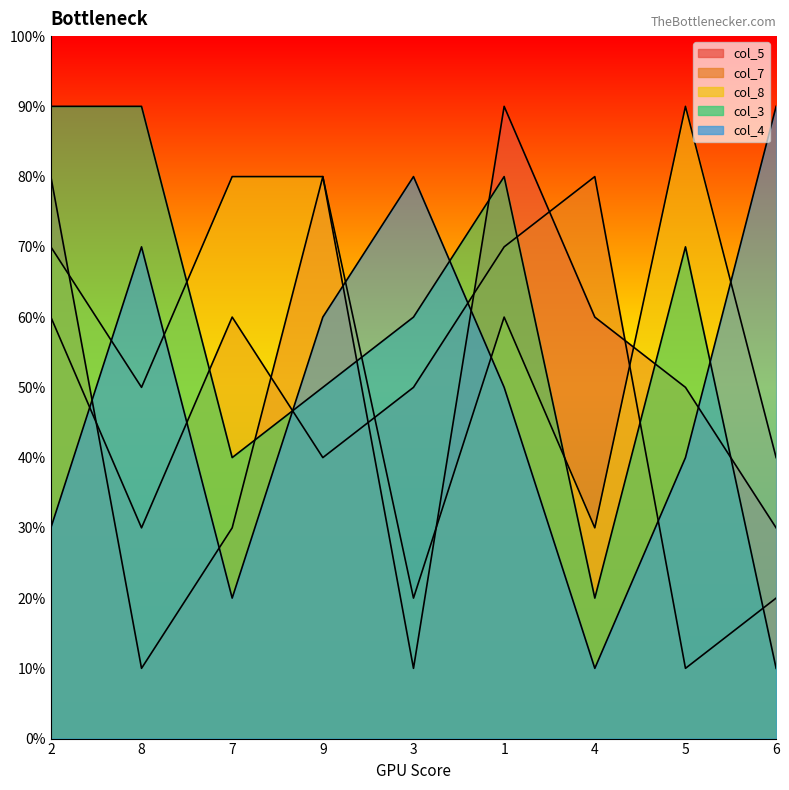

How many times do col_4 and col_8 cross each other?

5